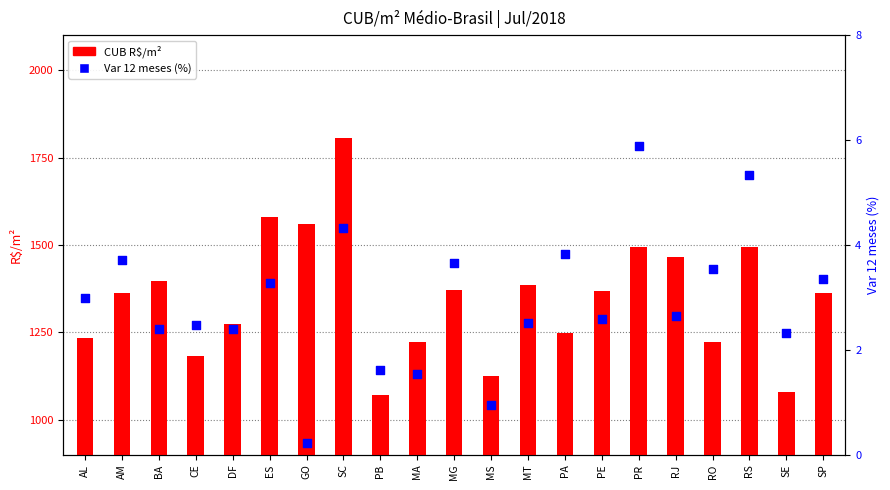

What is the total value across all series at BA?

1398.3